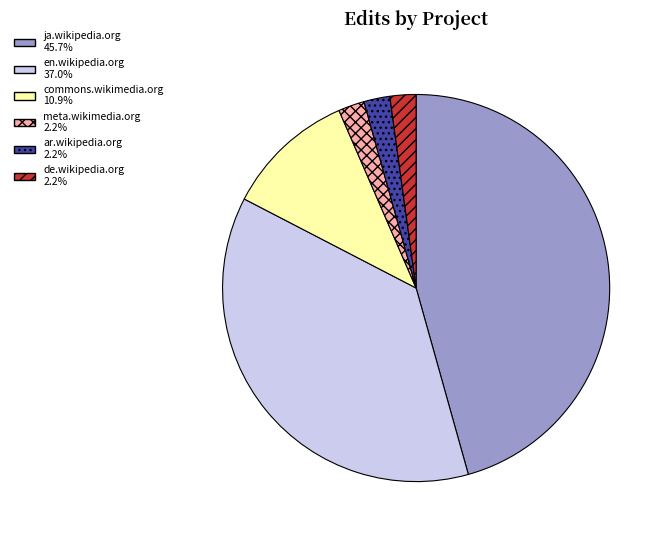

Do de.wikipedia.org and meta.wikimedia.org together represent more than half of the pie?

No